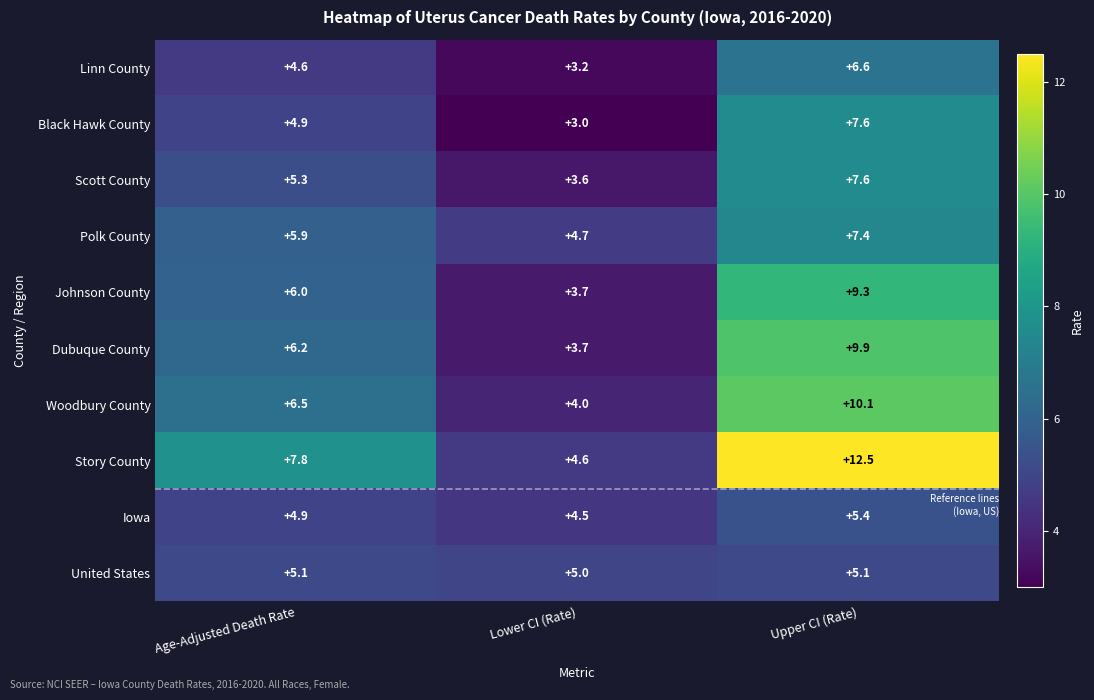

At which category is the sum across all series the highest?

Upper CI (Rate)